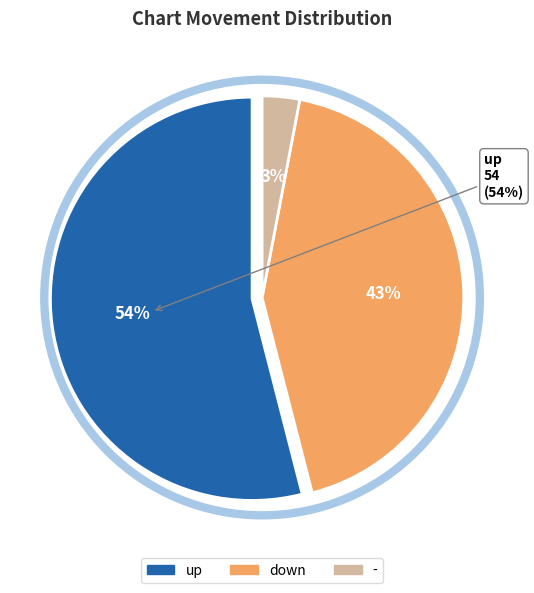

Rank the categories by value from highest to lowest.

up, down, -